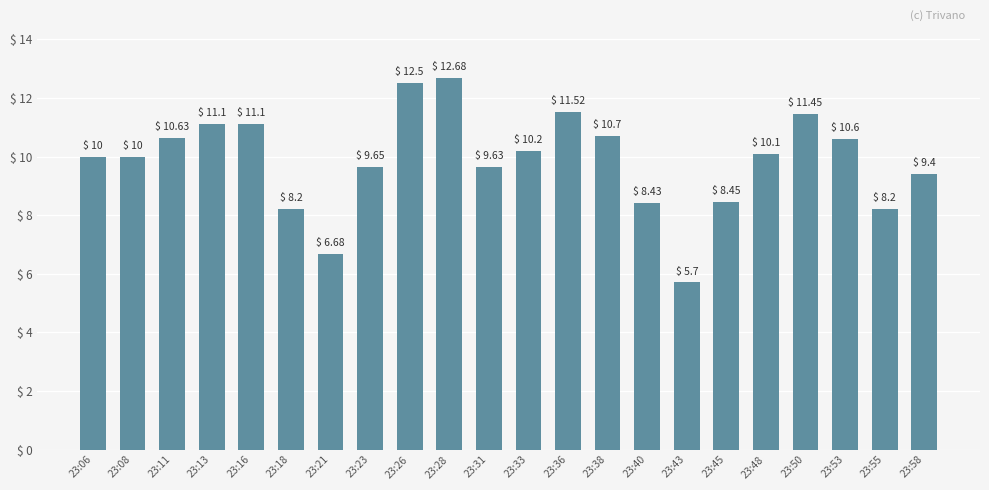

At which label is the value closest to 9?

23:58